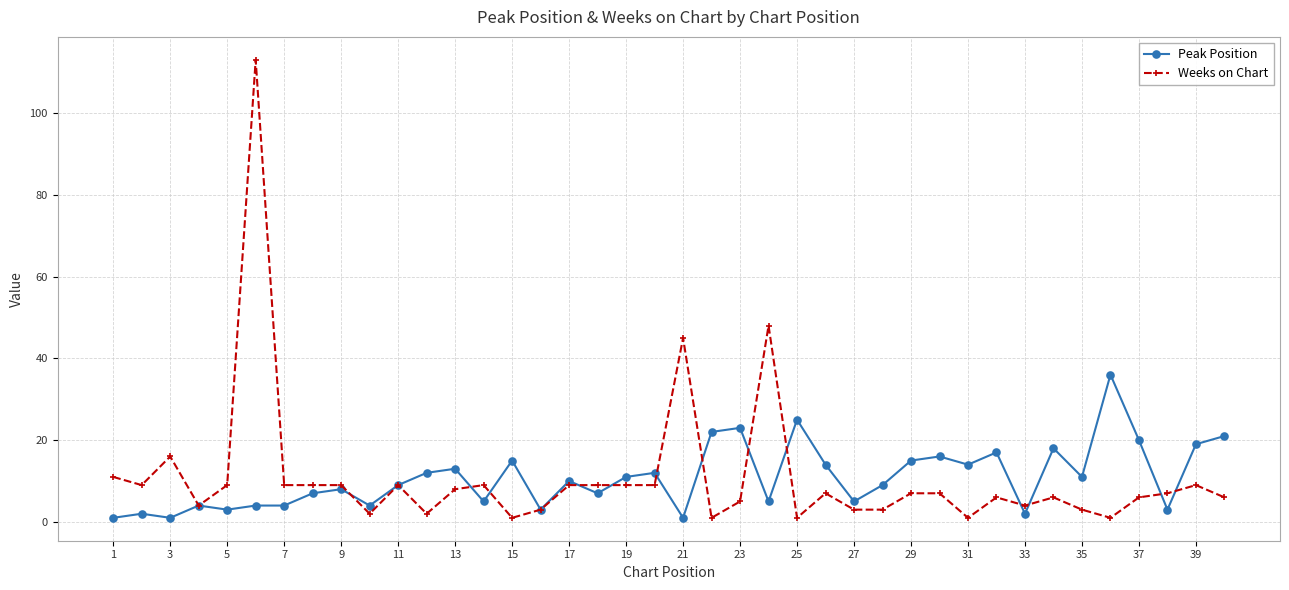

Which series has the largest range (max minus min)?

Weeks on Chart